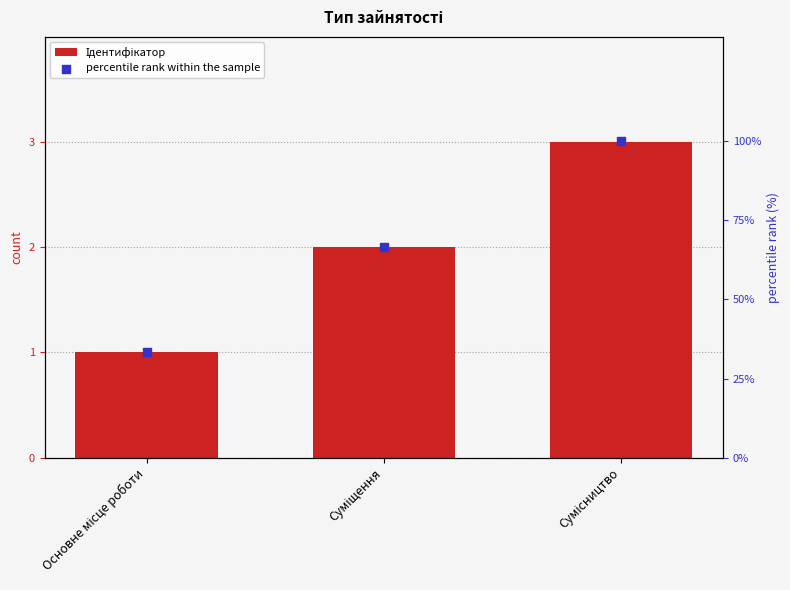

At how many categories does at least one series exceed 16?

3